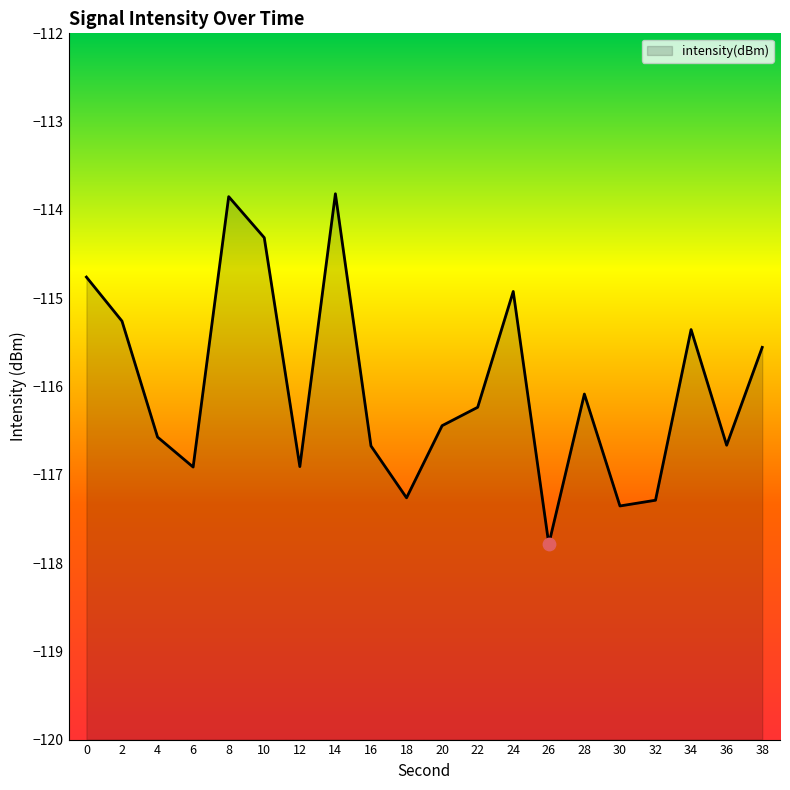

Which has a higher value, 14 or 34?

14